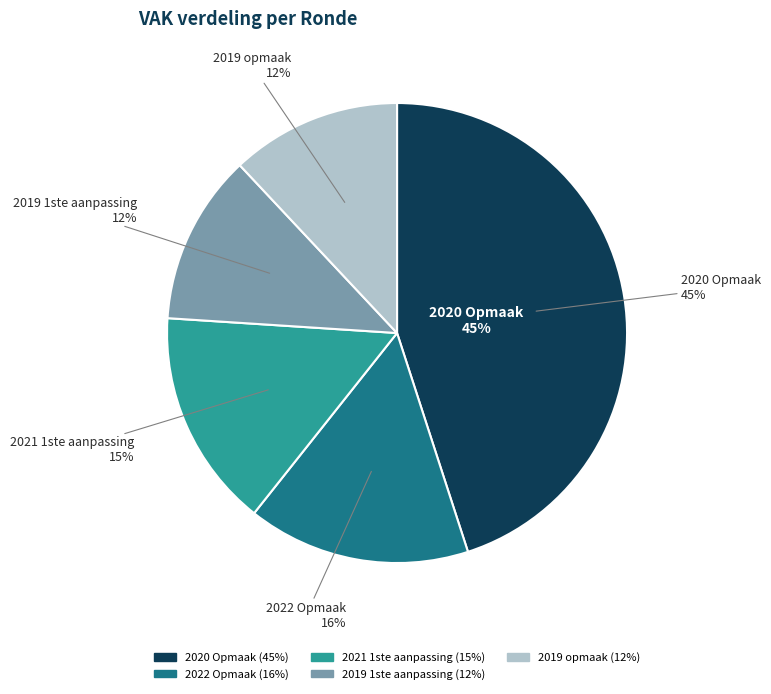

What is the smallest slice in the pie chart?

2019 1ste aanpassing